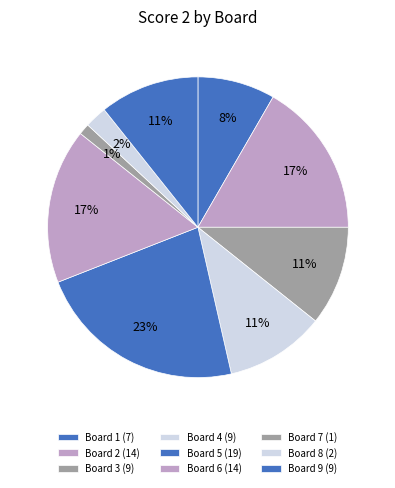

Count the number of slices in the pie.

9